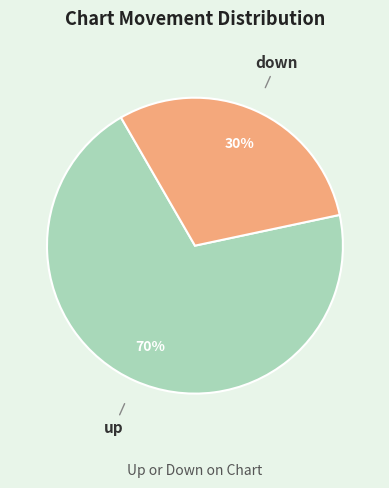

Which has a higher value, down or up?

up